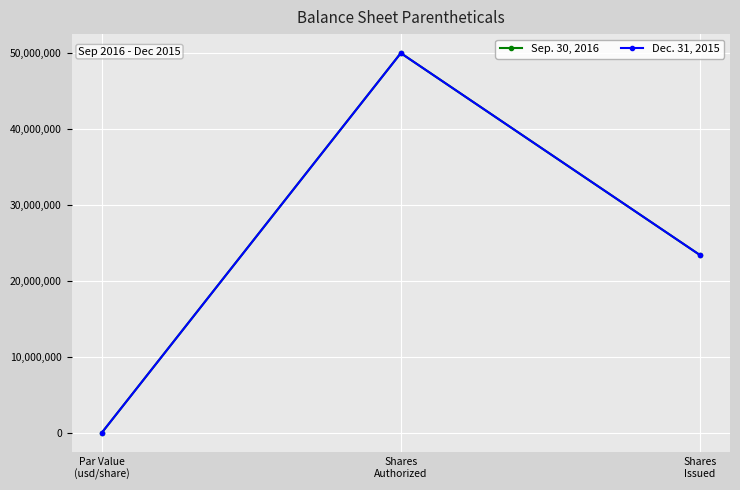

The Dec. 31, 2015 series shows 50000000 at Shares
Authorized. True or false?

True